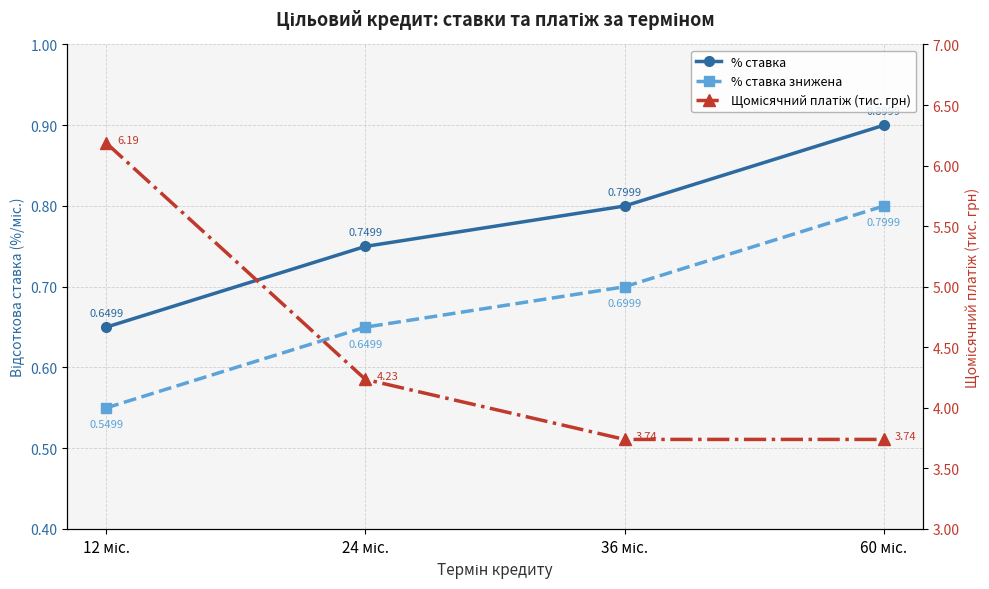

At how many categories does at least one series exceed 1?

4